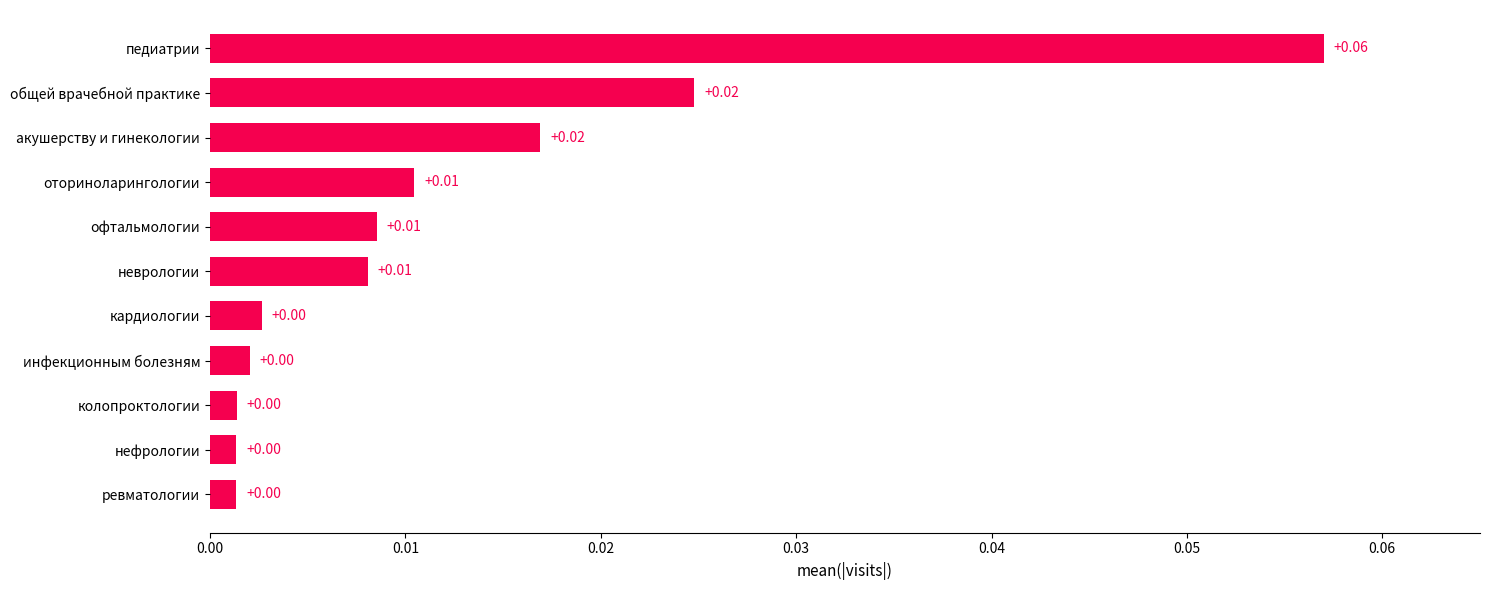

At which category does the chart reach its peak across all series?

педиатрии